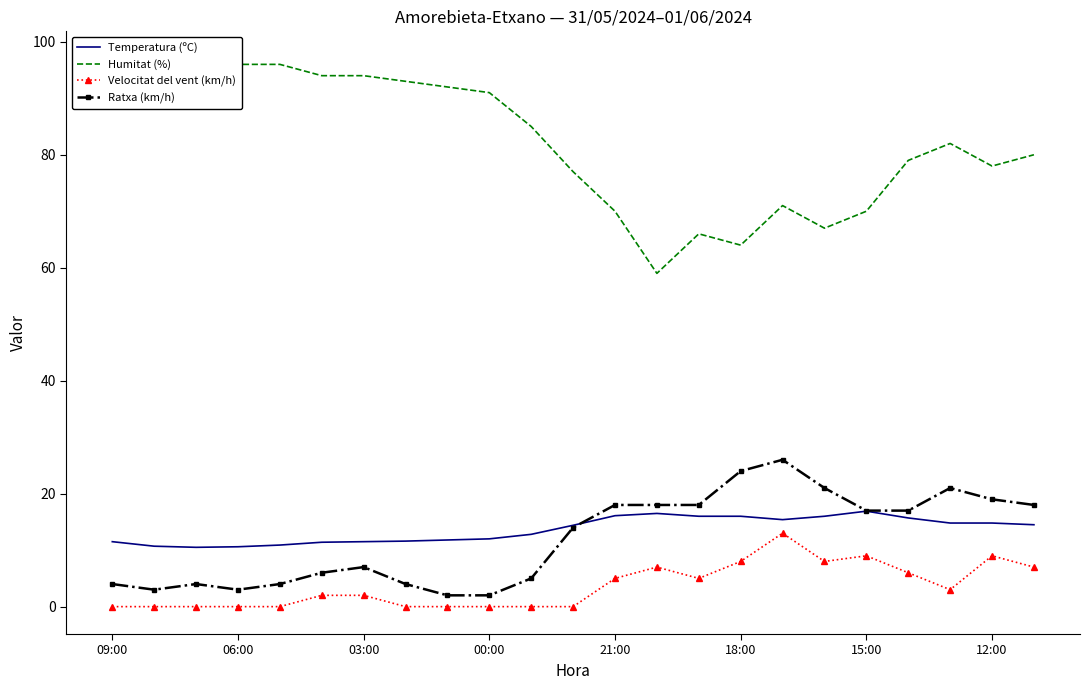

True or false: Velocitat del vent (km/h) and Temperatura (ºC) cross at least once.

False